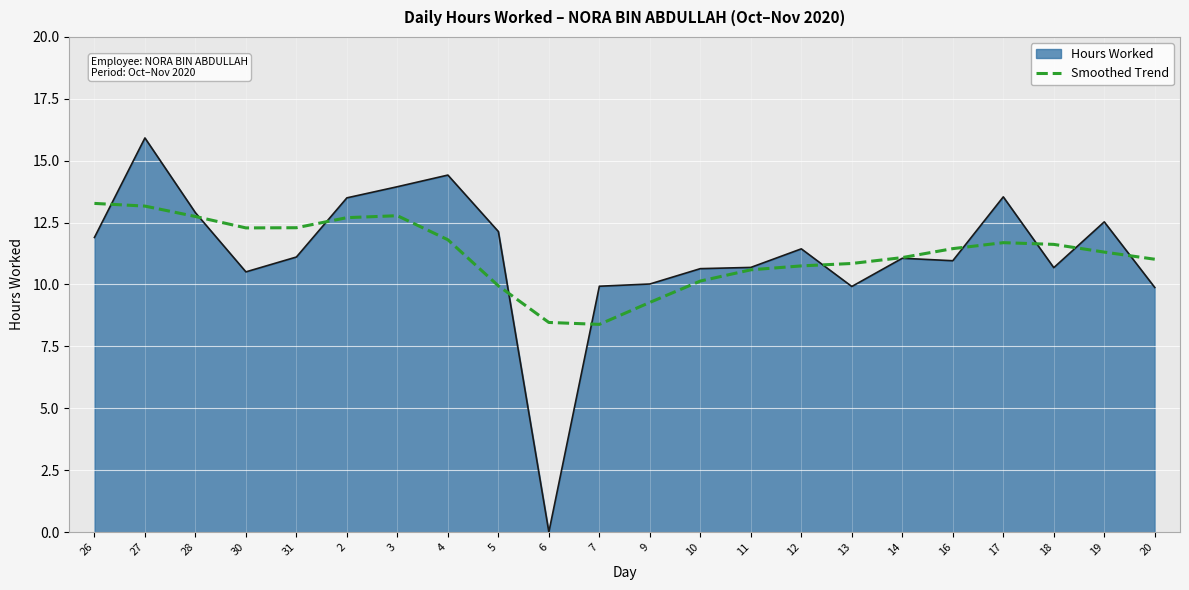

How many lines are shown in the chart?

2